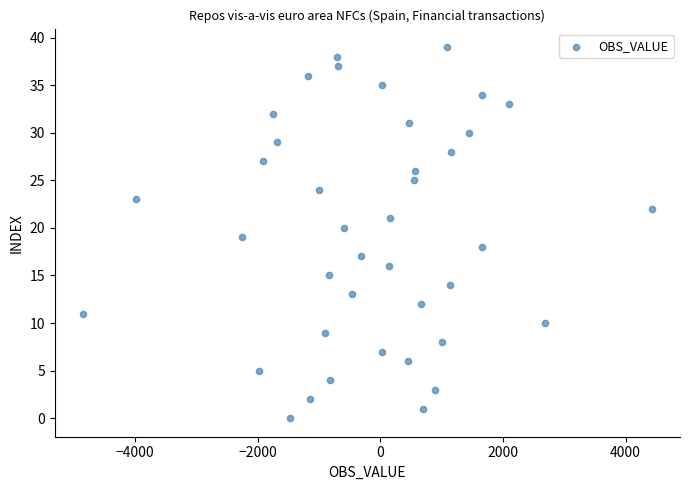

What is the range of Y values (max minus min)?

39